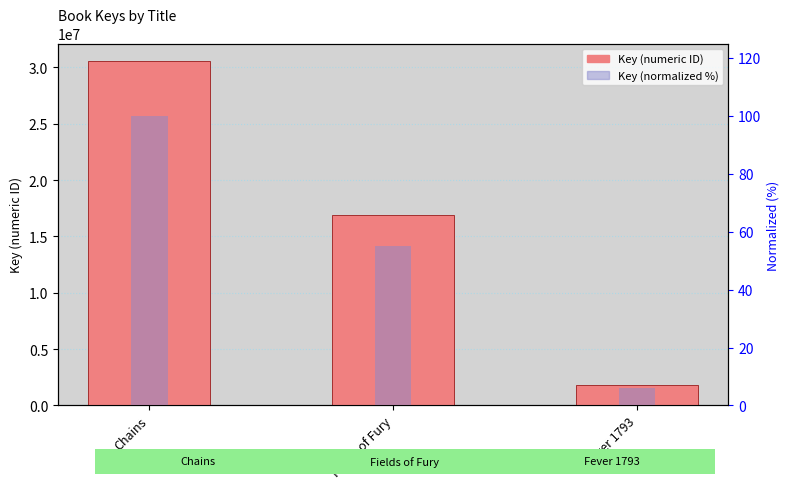

What is the maximum value for Key (normalized %)?

100.0